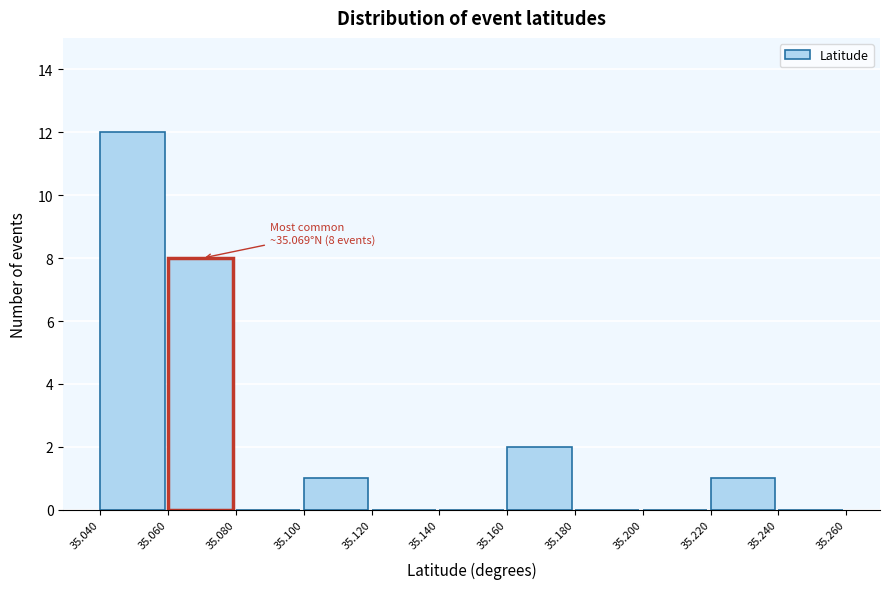

Which range on the x-axis has the tallest bar?

35.040 to 35.060